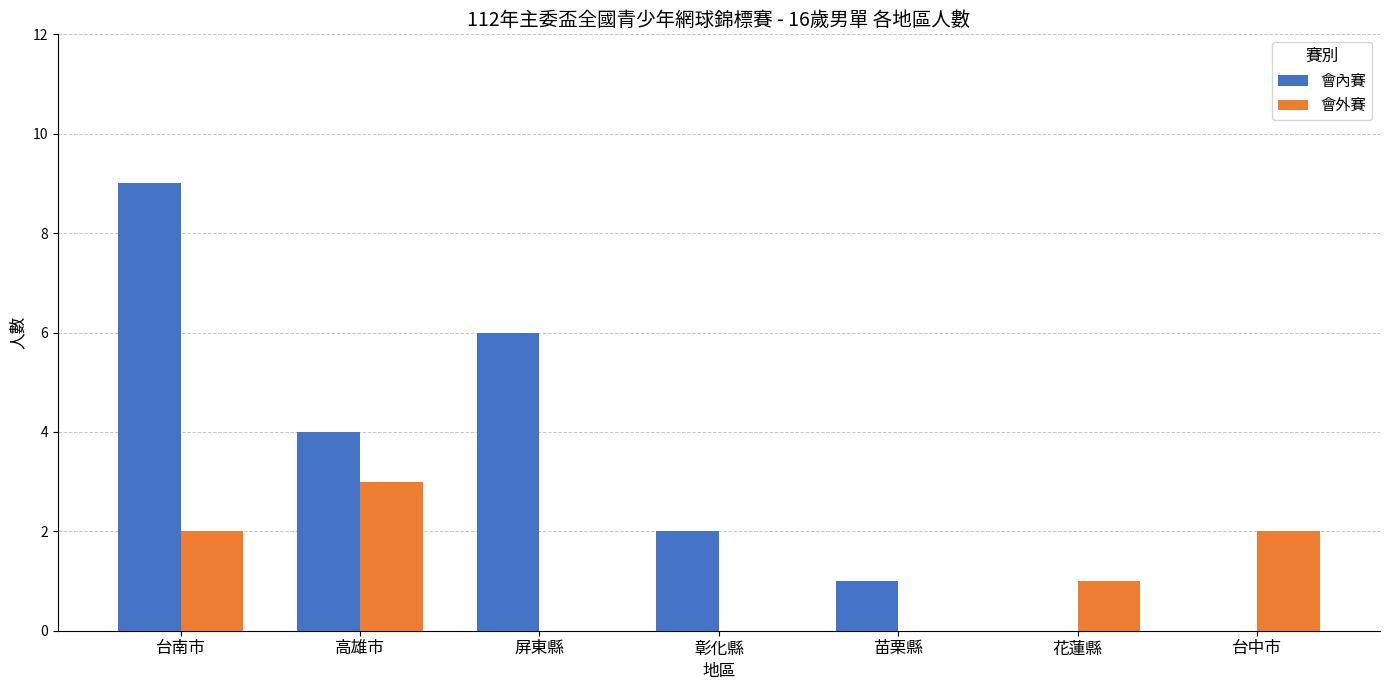

Is the value of 會內賽 at 苗栗縣 greater than the value of 會外賽 at 台南市?

No